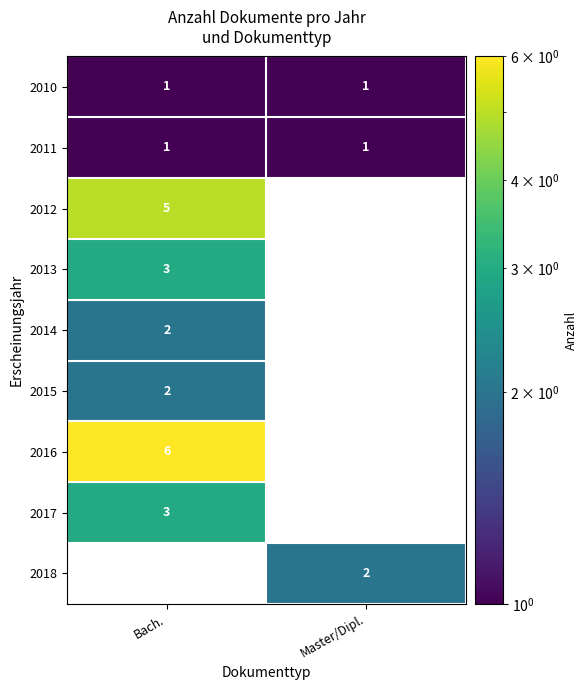

True or false: 2010 has a value of 1 at Bach..

True